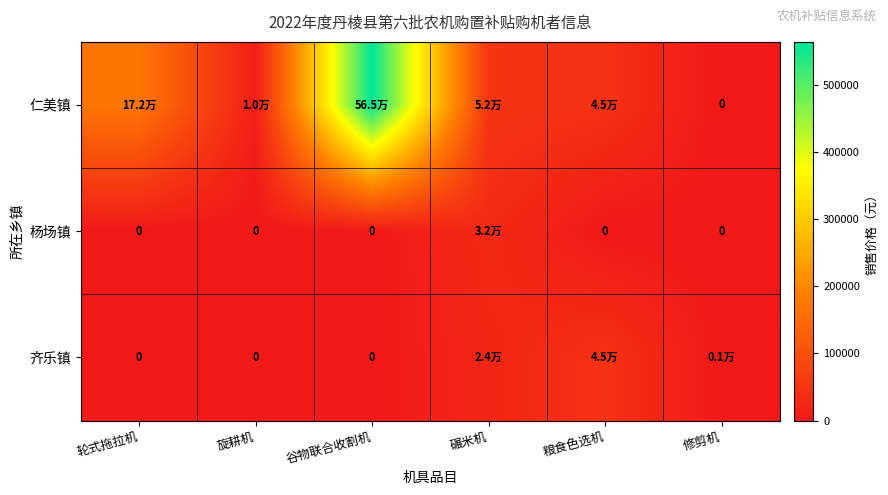

At how many categories does at least one series exceed 180869?

1